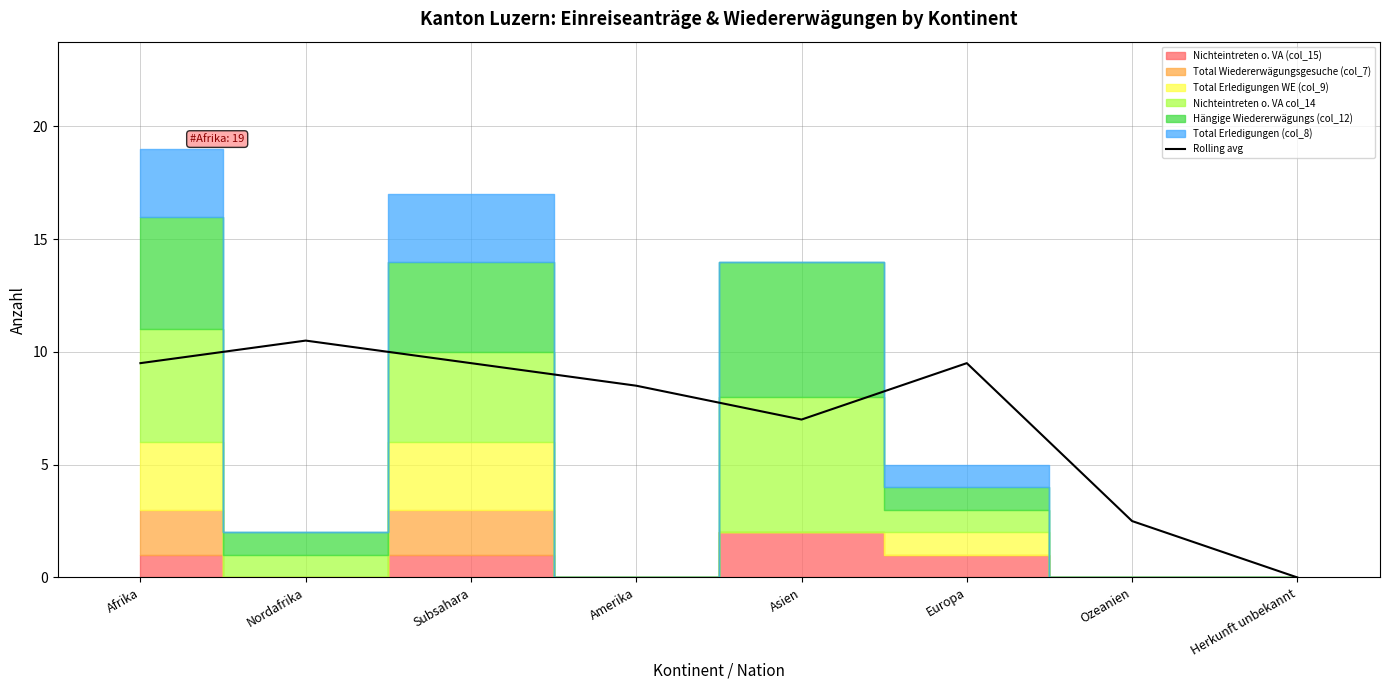

The chart shows a value of 7.0 at Asien. True or false?

True